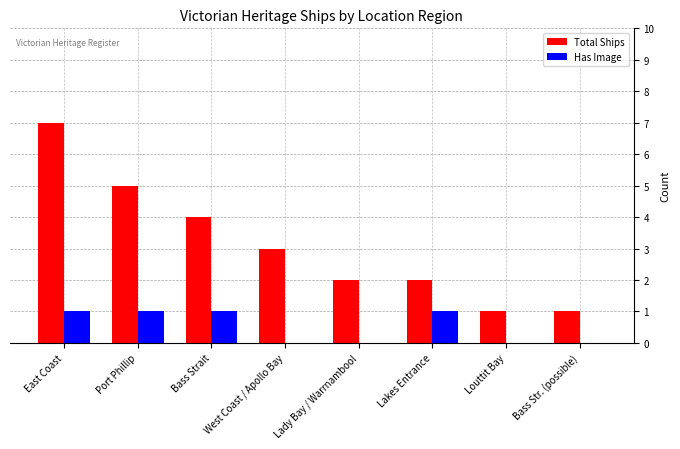

Which series has the largest total across all categories?

Total Ships